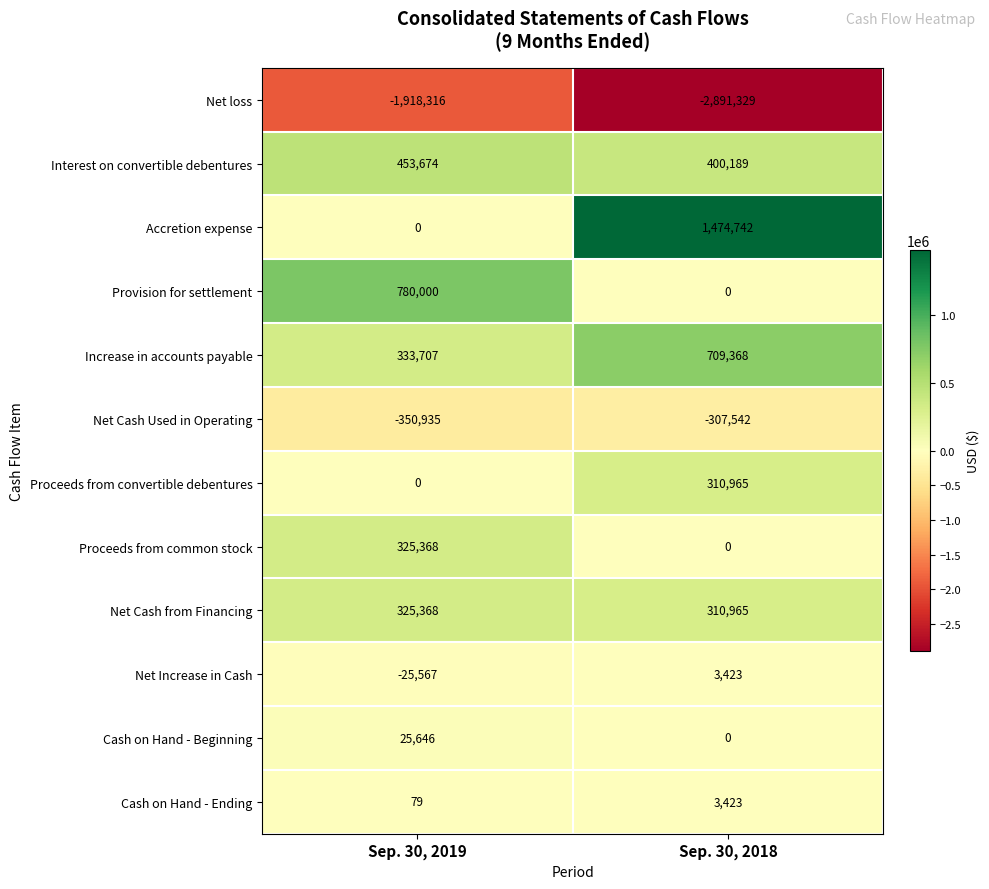

Rank the categories by Cash on Hand - Beginning value from lowest to highest.

Sep. 30, 2018, Sep. 30, 2019